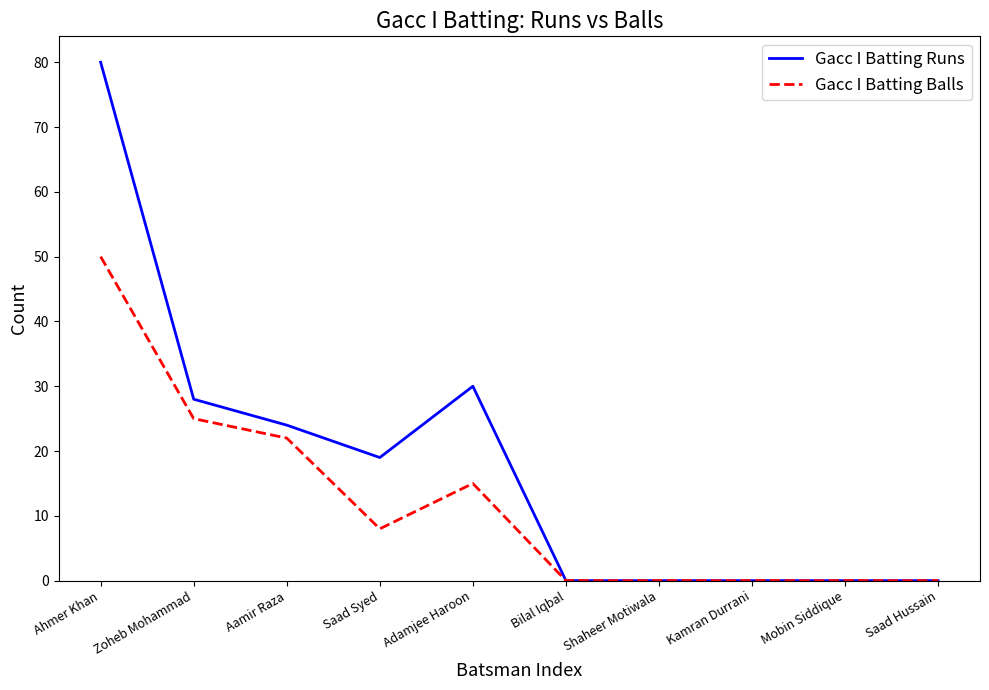

How many distinct data groups are displayed?

2